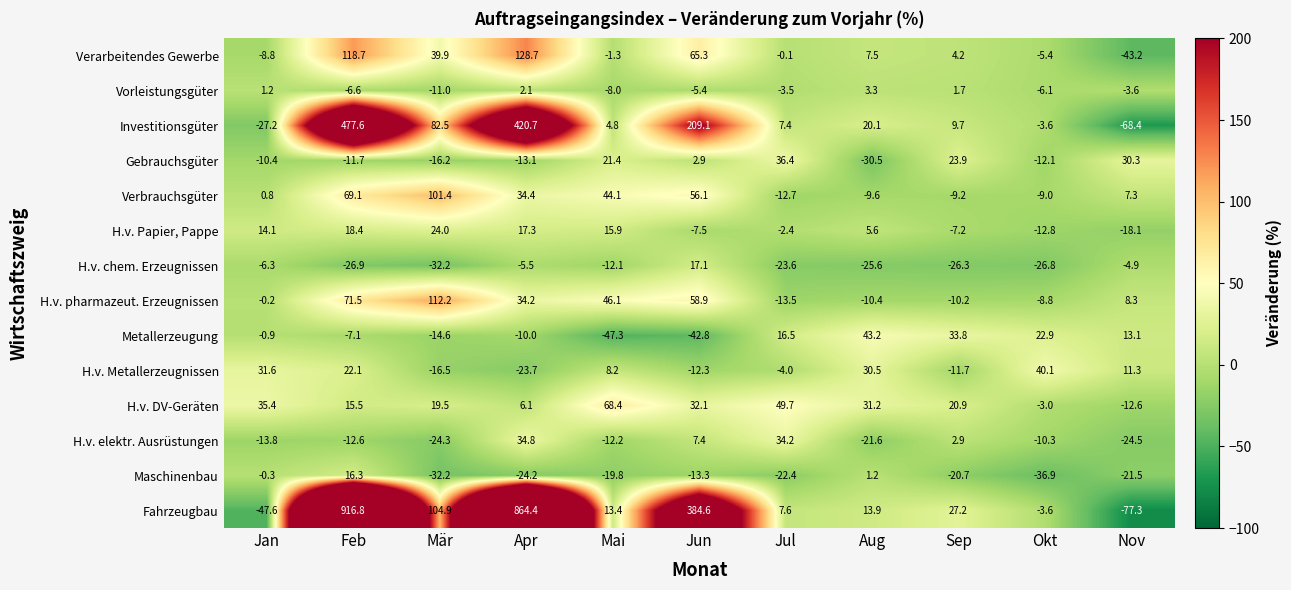

Which series has the widest spread of values?

Fahrzeugbau